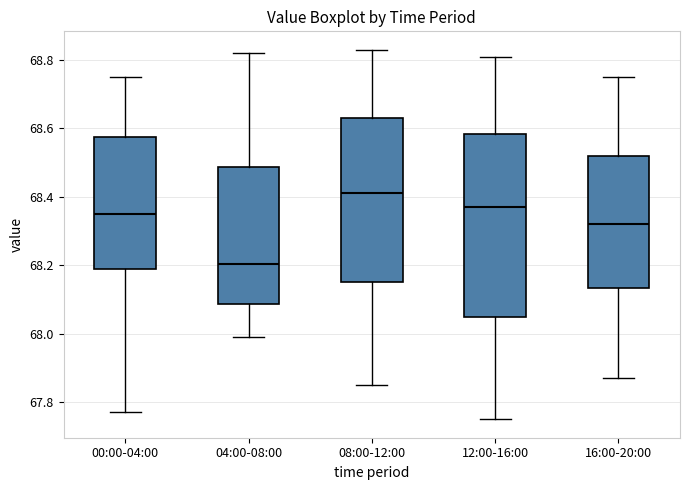

Where does the lower whisker of the box for 16:00-20:00 end on the y-axis? The values are not printed on the chart, so give them approximately, as read against the axis.

67.88